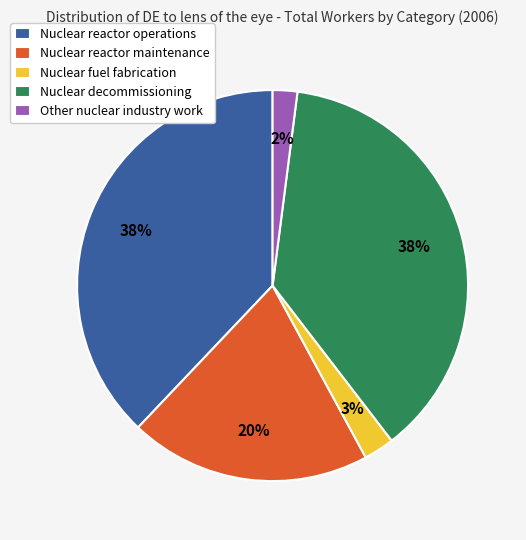

What percentage is the Other nuclear industry work slice, to the nearest percent?

2%